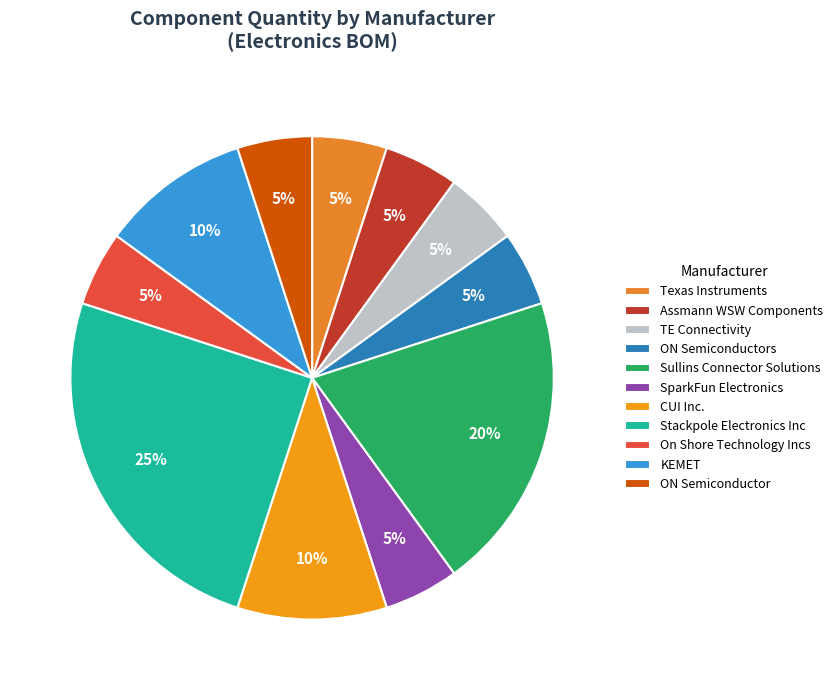

To the nearest percent, what is the average slice percentage?

9%